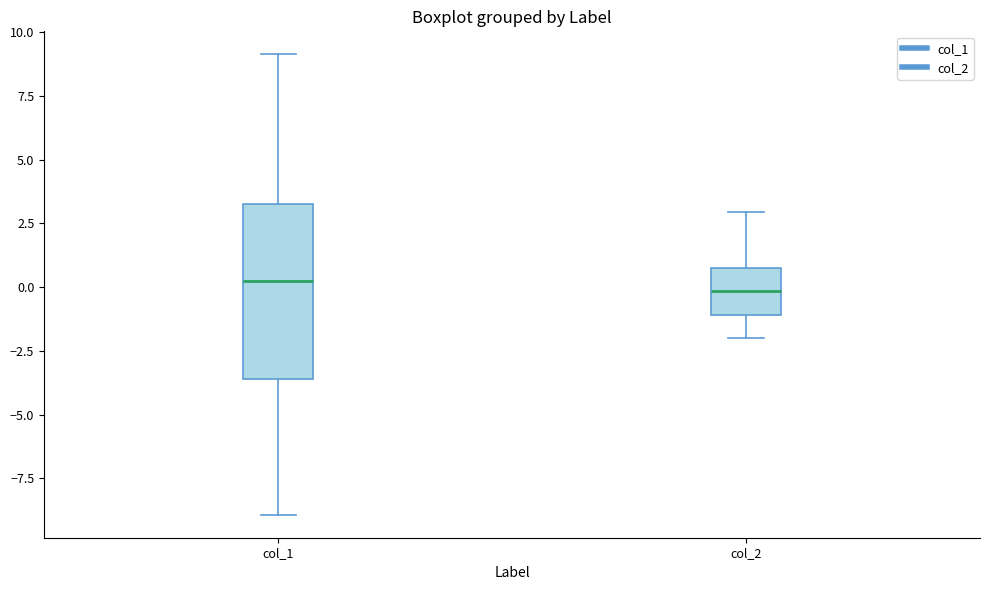

Where does the upper whisker of the box for col_2 end on the y-axis? The values are not printed on the chart, so give them approximately, as read against the axis.

3.0